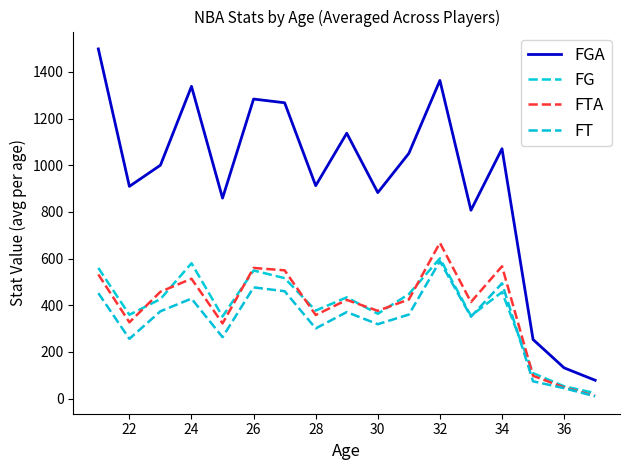

Which series has the largest total across all categories?

FGA